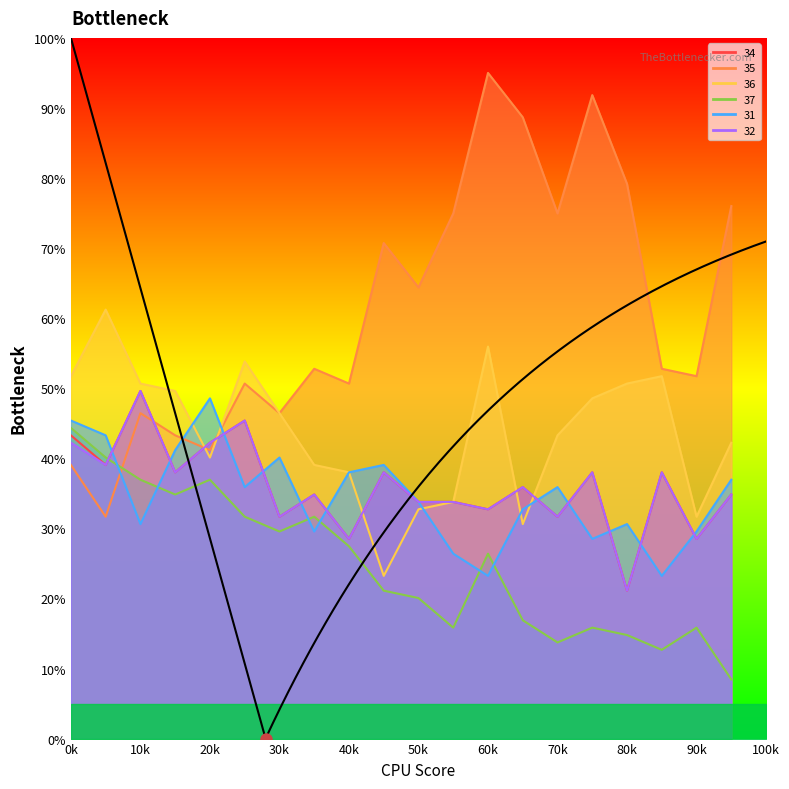

What are all the series names shown in the legend?

34, 35, 36, 37, 31, 32